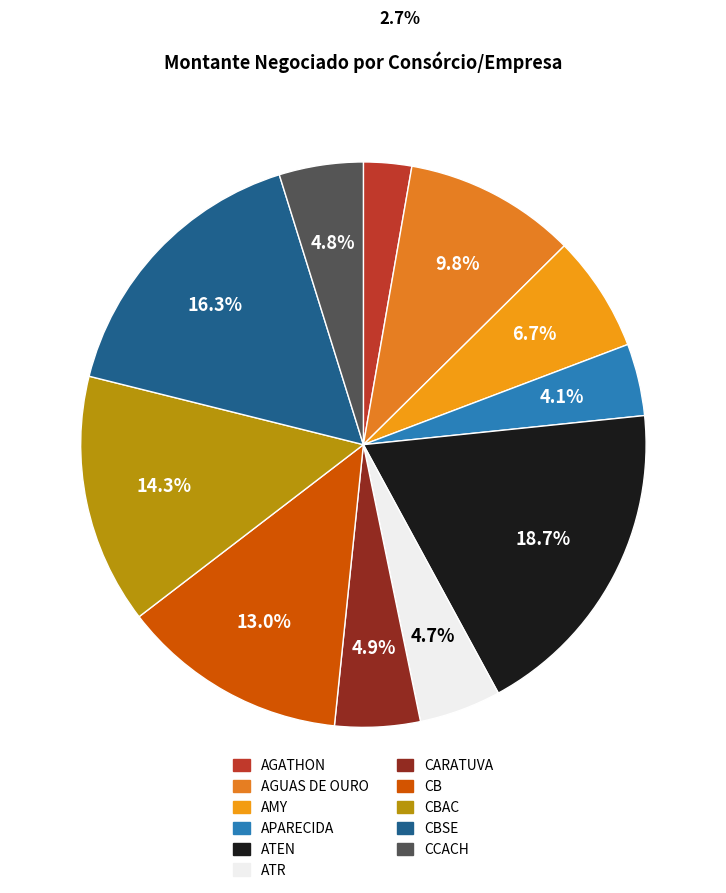

What is the largest slice in the pie chart?

ATEN